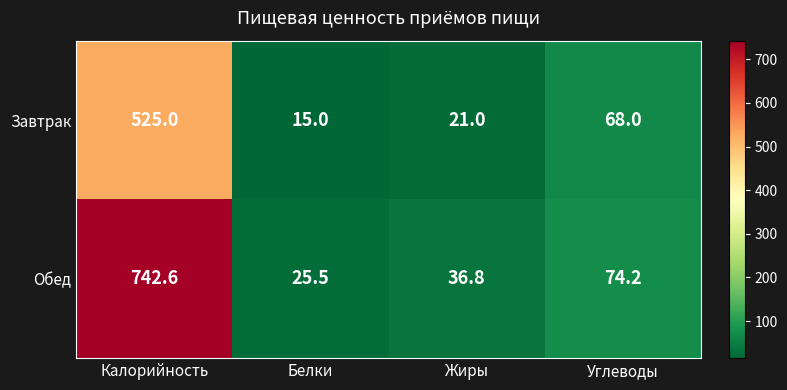

What is the lowest value of the Обед series?

25.5